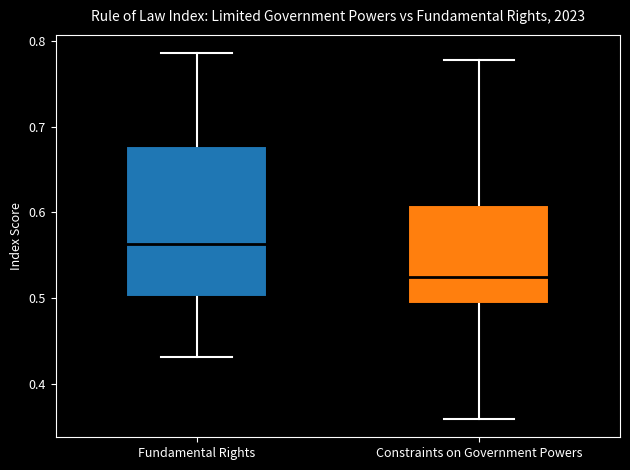

Which box's median line is the highest?

Fundamental Rights